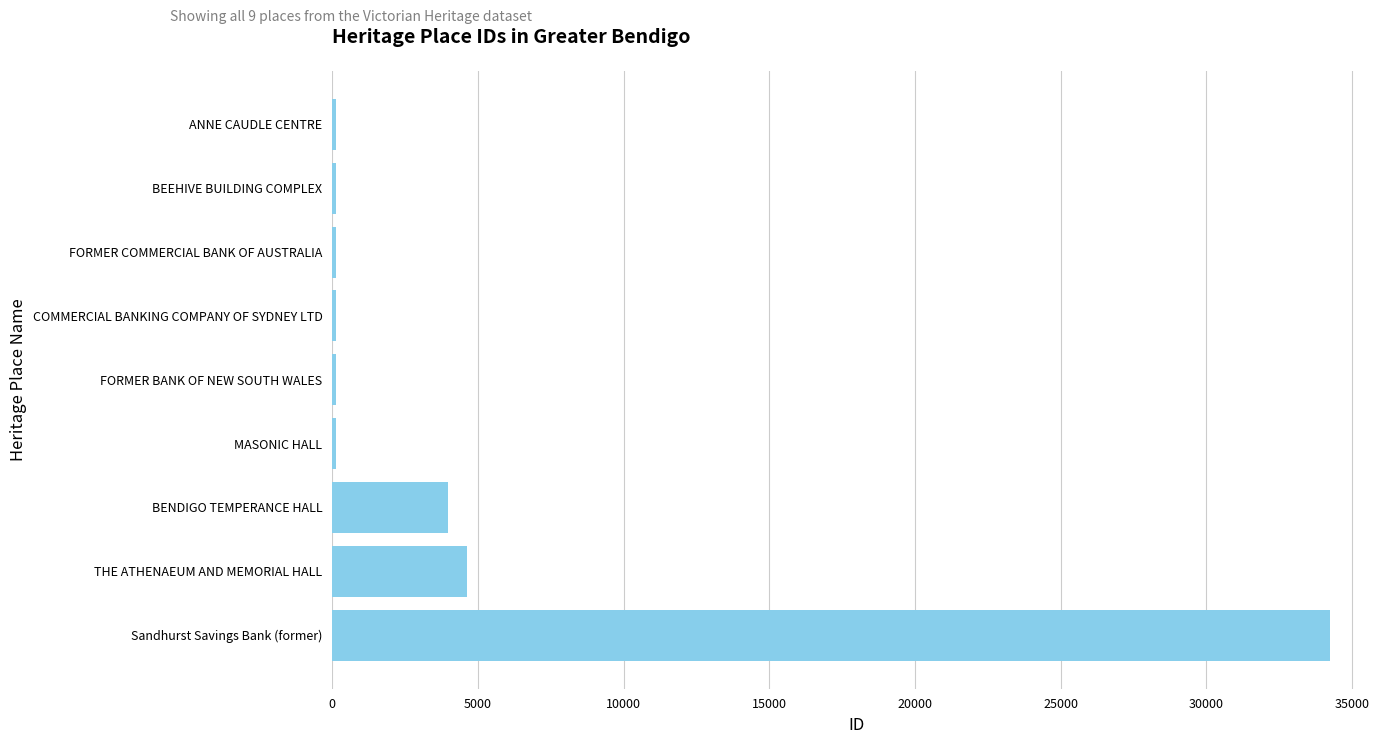

The chart shows a value of 34246 at Sandhurst Savings Bank (former). True or false?

True